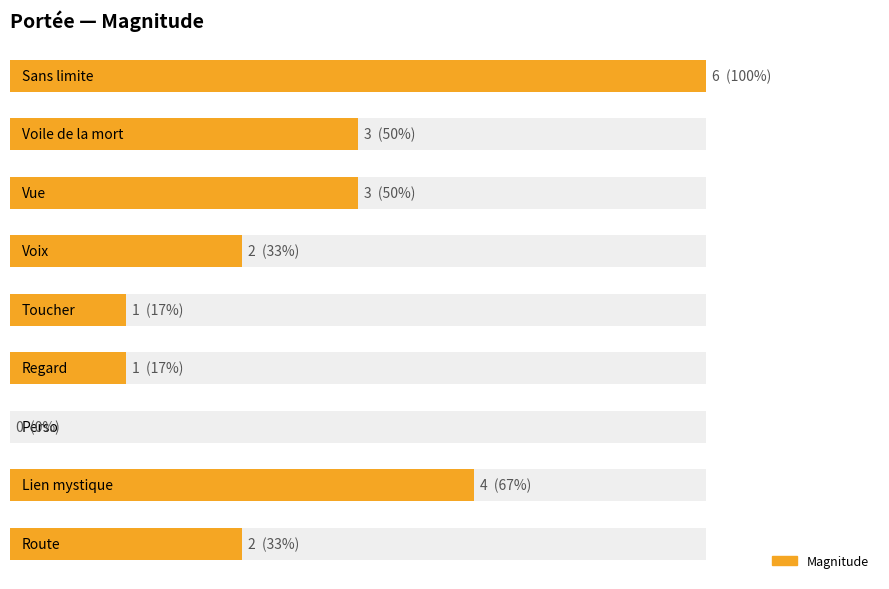

Does the chart contain stacked bars?

No